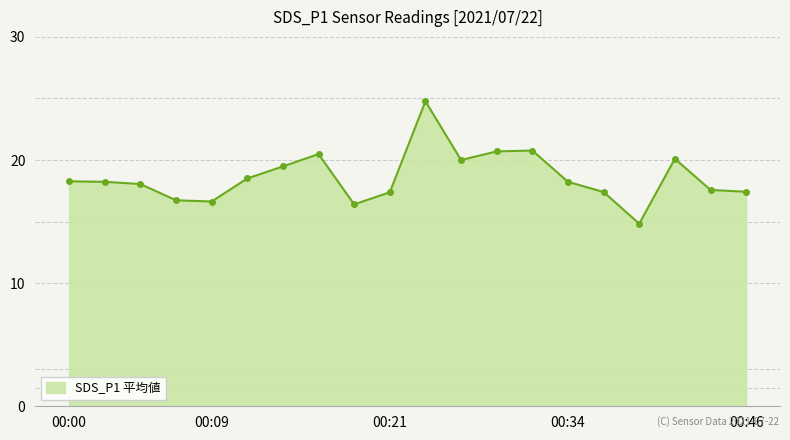

How many series are shown in this chart?

1